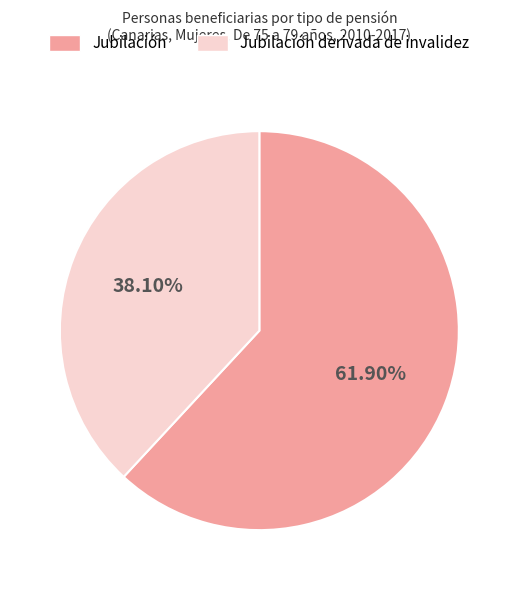

Rank the categories by value from highest to lowest.

Jubilación, Jubilación derivada de invalidez